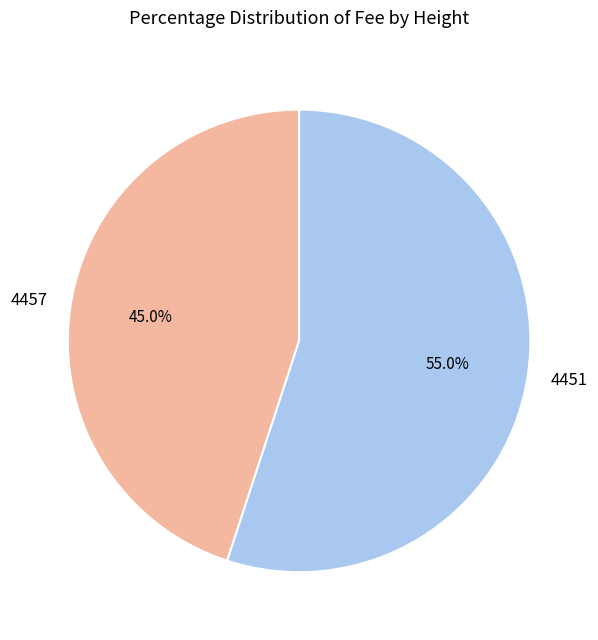

True or false: 4457 accounts for 45% of the total.

True